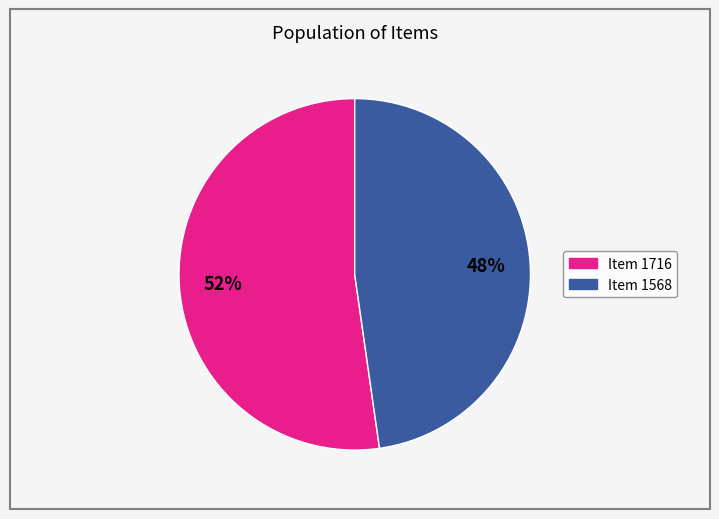

To the nearest percent, what percentage of the pie is Item 1568?

48%